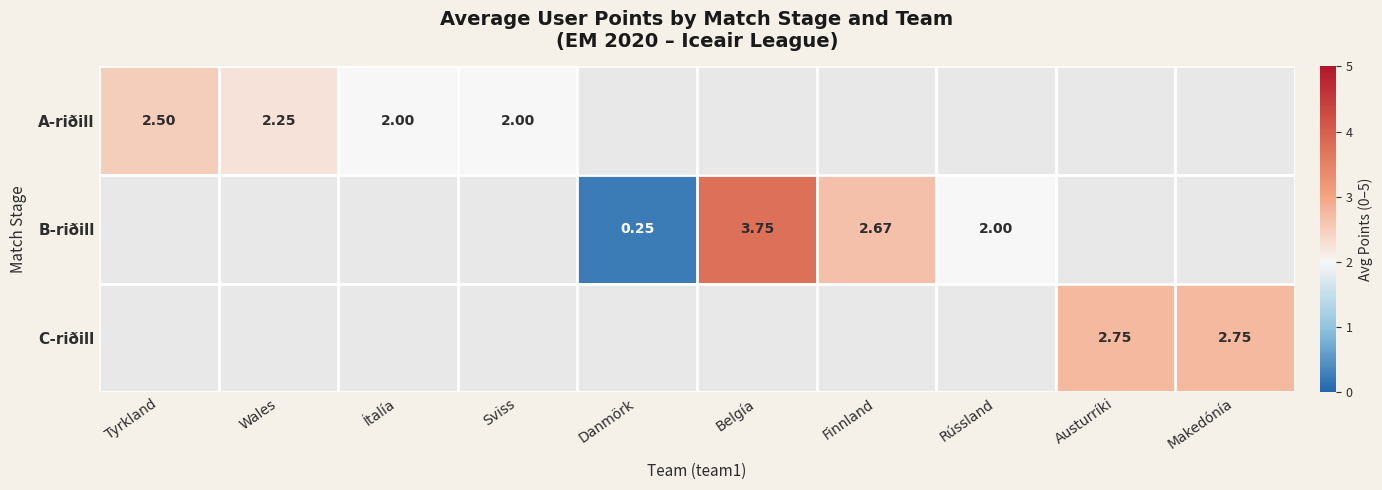

Is the value of C-riðill at Makedónía greater than the value of B-riðill at Rússland?

Yes